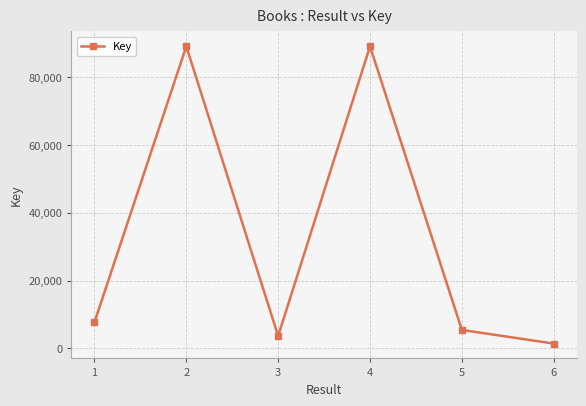

What is the change in value from 4 to 5?

-83611